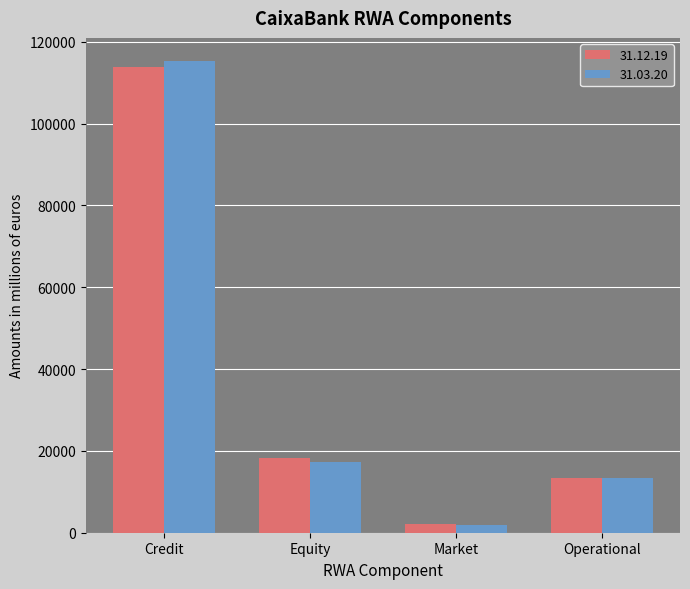

Reading right to left, extract all data points from this chart.

31.12.19: 13400.1	2223.6	18309.5	113946.6
31.03.20: 13400.1	1814.5	17405.9	115187.7